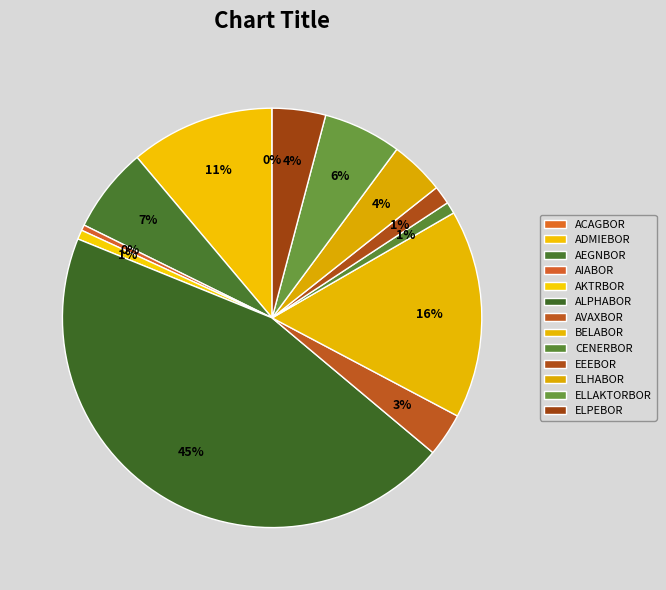

Rank the categories by value from lowest to highest.

ACAGBOR, AIABOR, AKTRBOR, CENERBOR, EEEBOR, AVAXBOR, ELPEBOR, ELHABOR, ELLAKTORBOR, AEGNBOR, ADMIEBOR, BELABOR, ALPHABOR